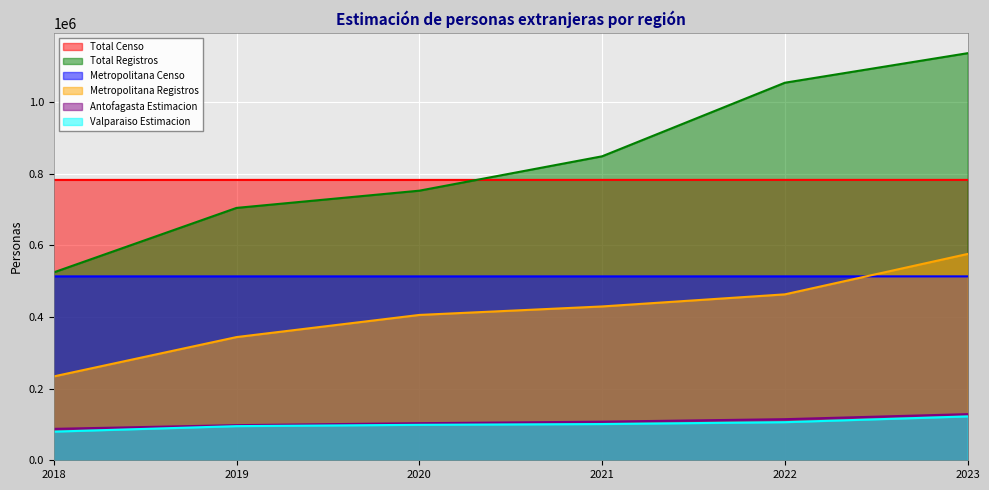

How many lines are shown in the chart?

6